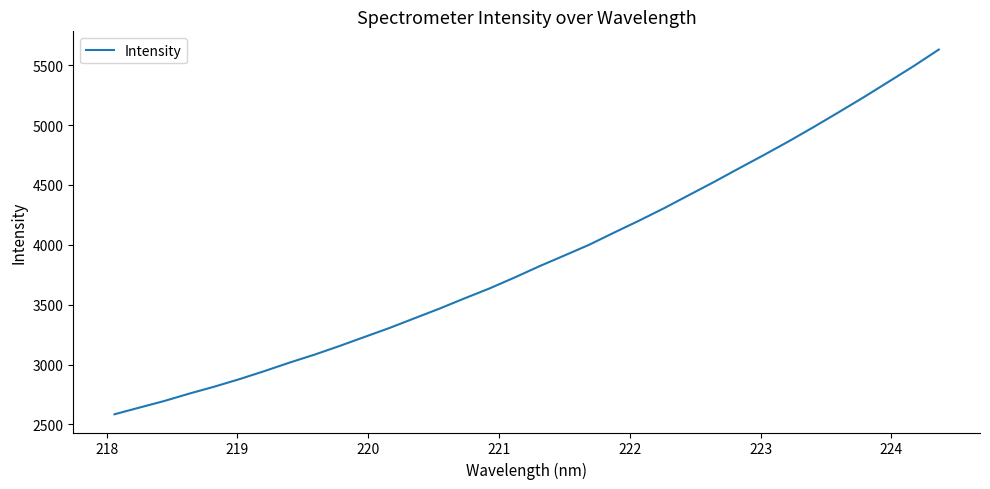

How many lines are shown in the chart?

1